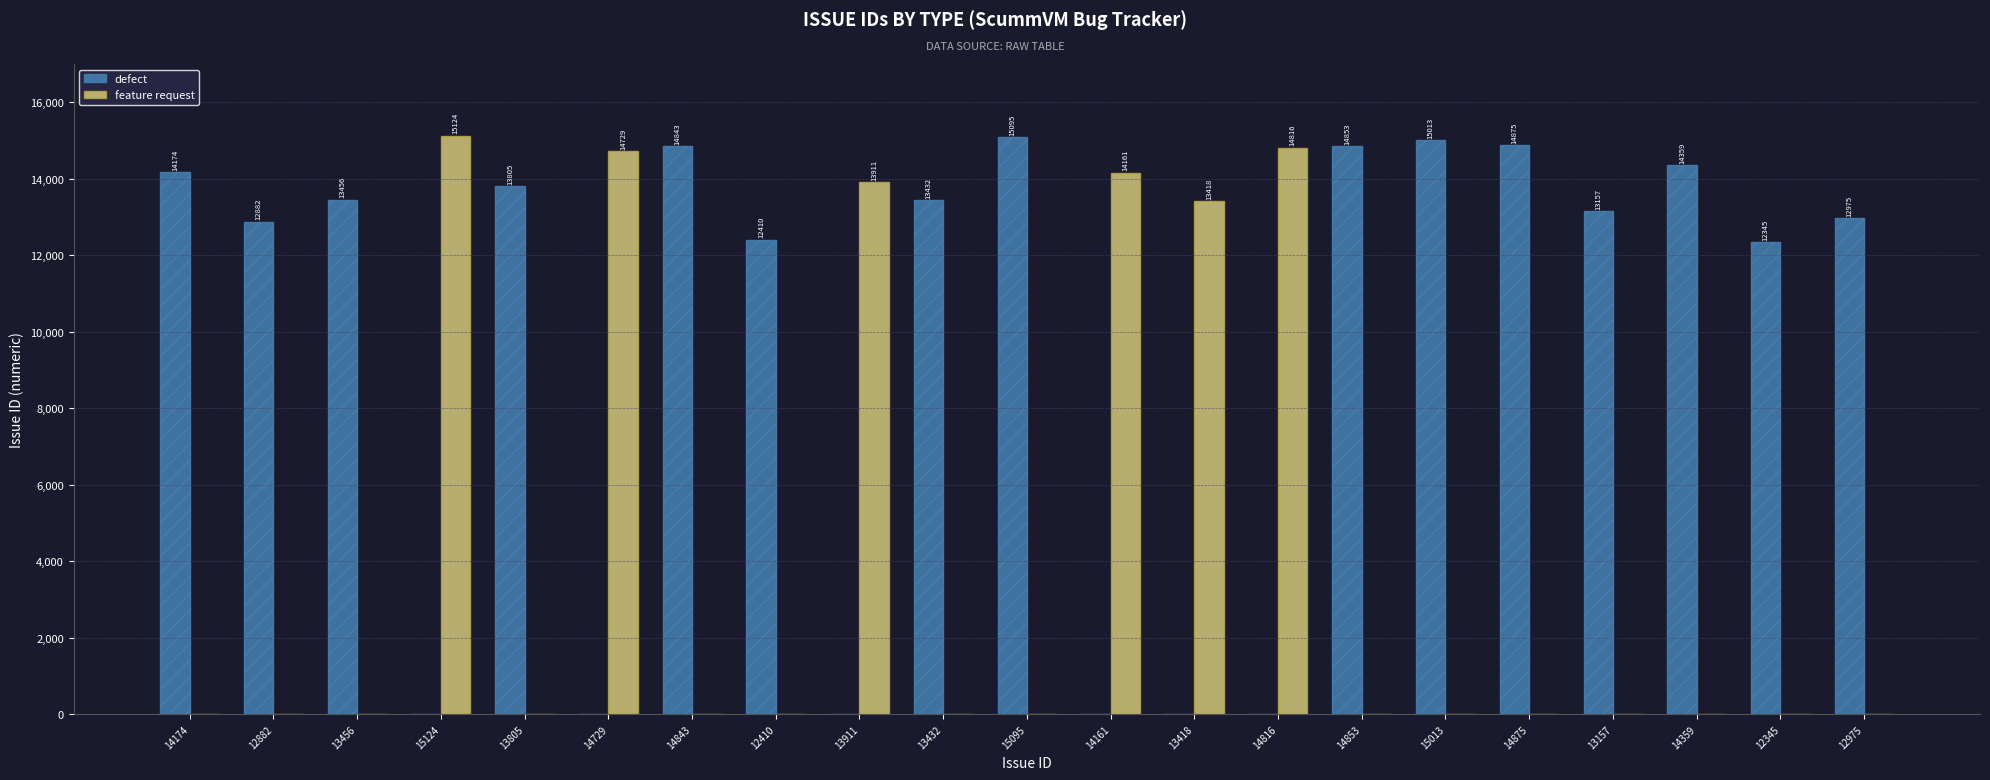

Are the bars horizontal?

No